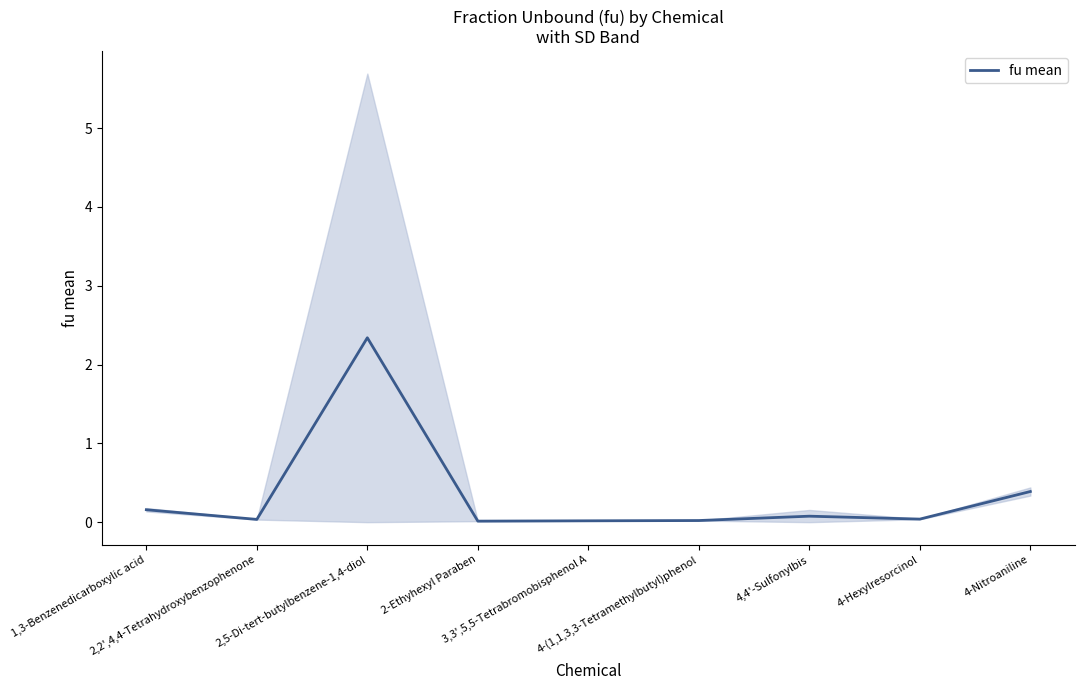

Reading left to right, transcribe all the data shown in this chart.

1,3-Benzenedicarboxylic acid=0.2	2,2',4,4-Tetrahydroxybenzophenone=0.0	2,5-Di-tert-butylbenzene-1,4-diol=2.3	2-Ethyhexyl Paraben=0.0	3,3',5,5-Tetrabromobisphenol A=0.0	4-(1,1,3,3-Tetramethylbutyl)phenol=0.0	4,4'-Sulfonylbis=0.1	4-Hexylresorcinol=0.0	4-Nitroaniline=0.4